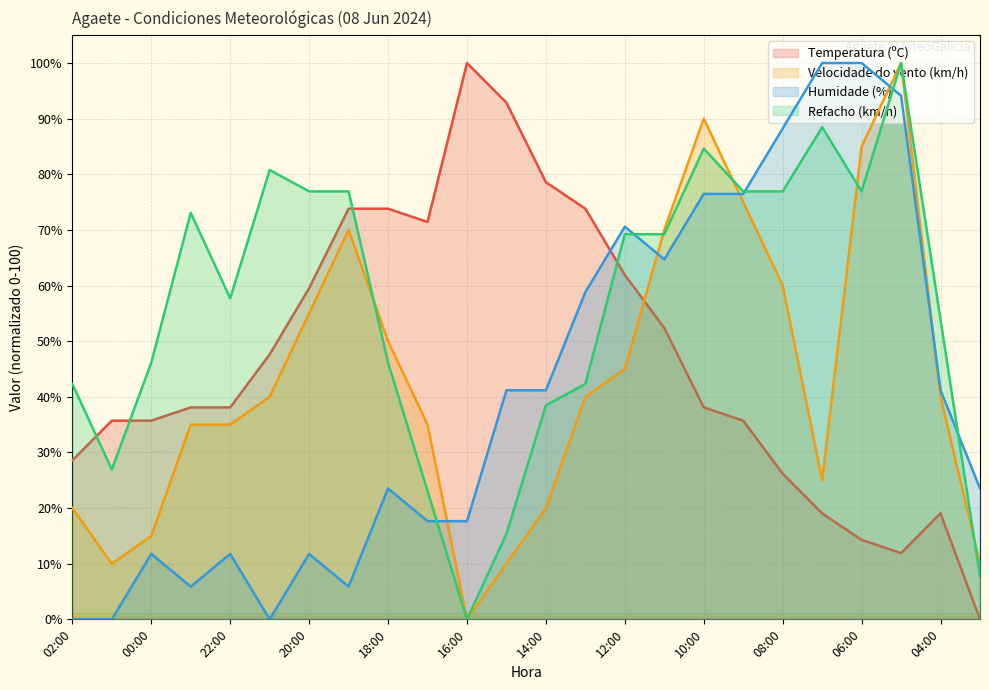

What is the approximate value of Velocidade do vento (km/h) at 07:00?

25.0